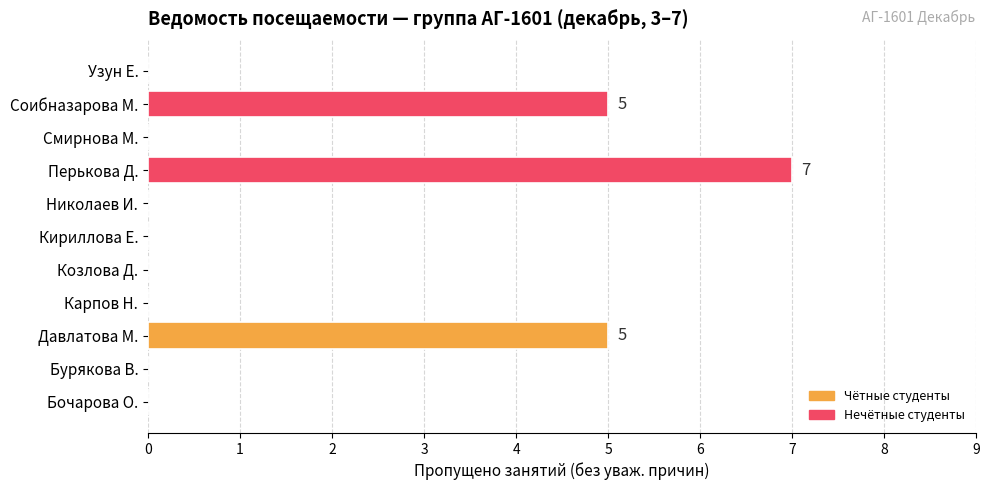

Reading bottom to top, transcribe all the data shown in this chart.

Бочарова О.=0	Бурякова В.=0	Давлатова М.=5	Карпов Н.=0	Козлова Д.=0	Кириллова Е.=0	Николаев И.=0	Перькова Д.=7	Смирнова М.=0	Соибназарова М.=5	Узун Е.=0